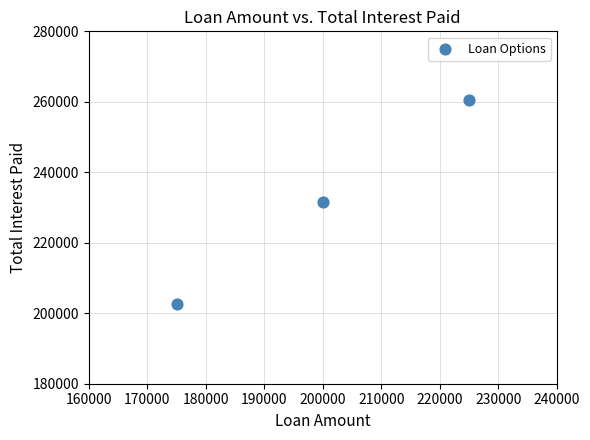

What is the average Y value?

231676.4